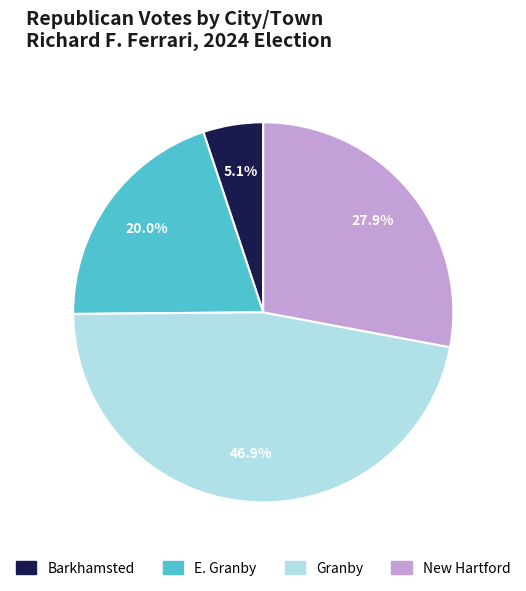

How many slices are in this pie chart?

4